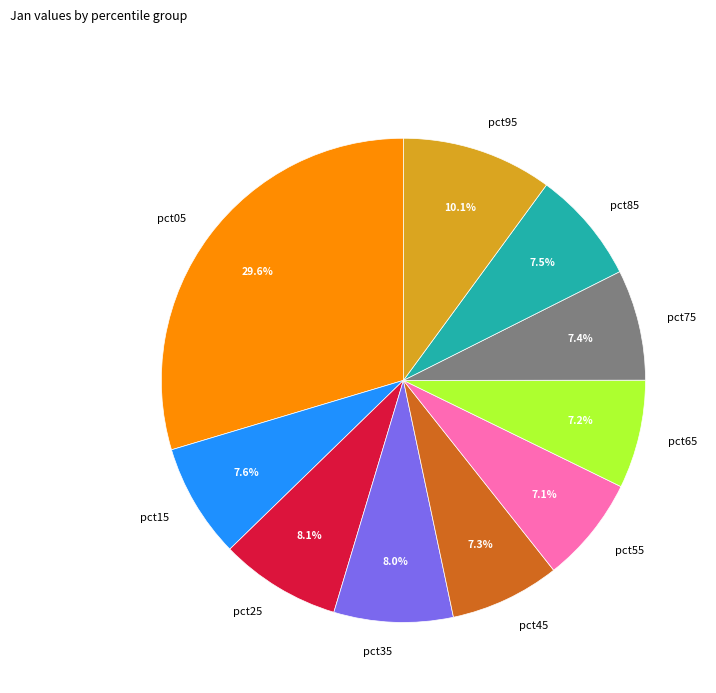

The pct75 slice represents 7% of the pie. True or false?

True